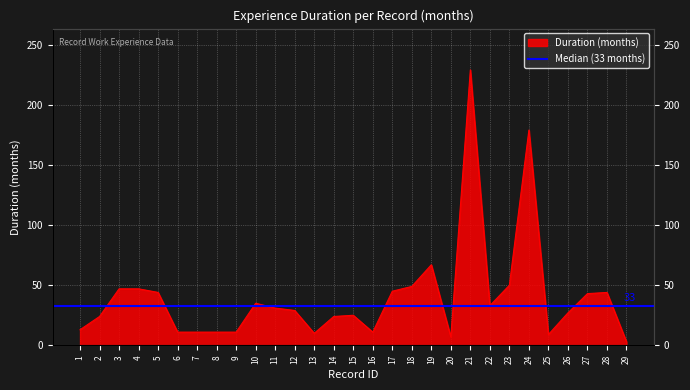

True or false: the data has more than 2 interior local peaks.

True